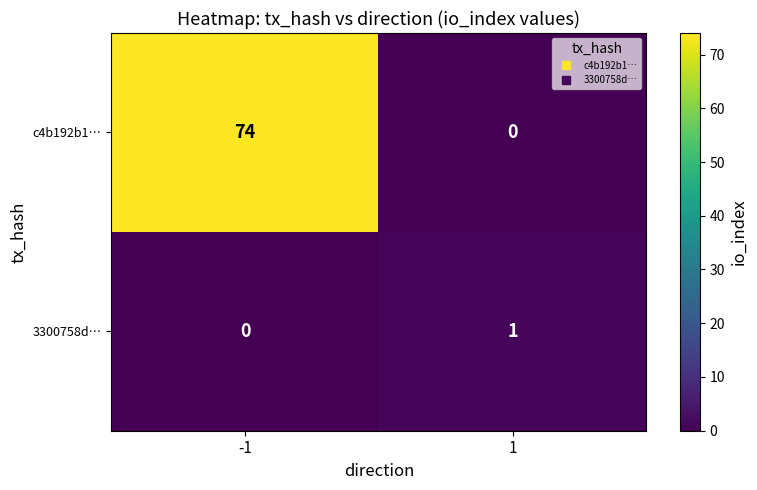

At 1, list the series in order from smallest to largest.

c4b192b1…, 3300758d…